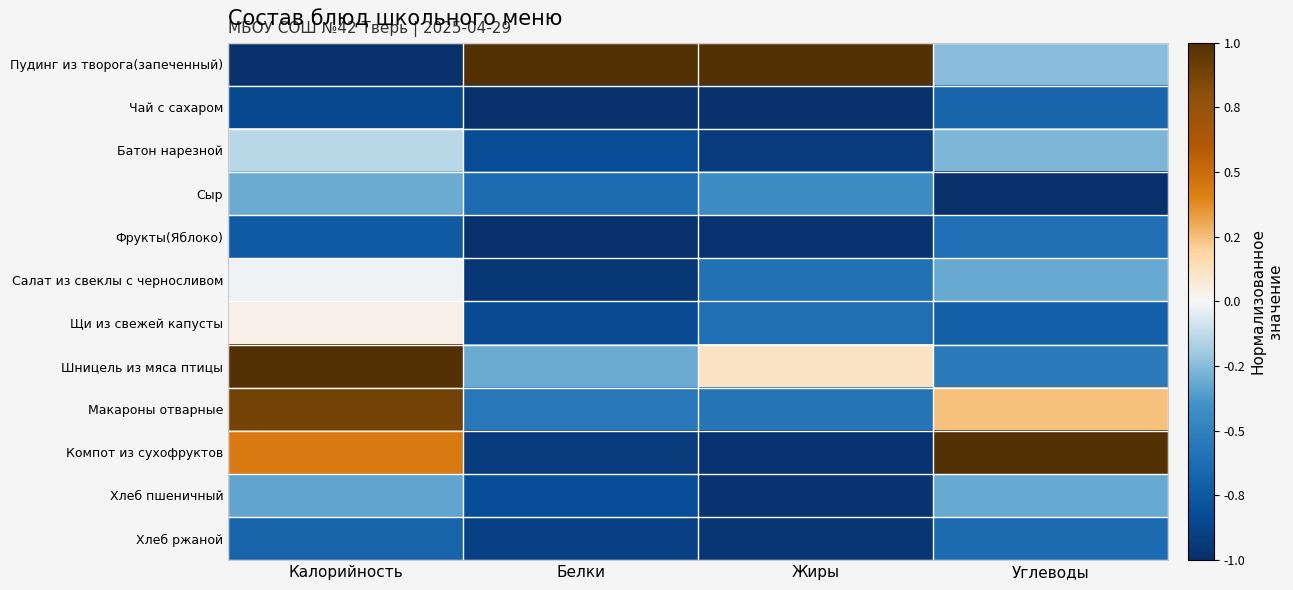

Reading right to left, extract all data points from this chart.

Пудинг из творога(запеченный): Углеводы=-0.2	Жиры=1.0	Белки=1.0	Калорийность=-1.0
Чай с сахаром: Углеводы=-0.7	Жиры=-1.0	Белки=-1.0	Калорийность=-0.8
Батон нарезной: Углеводы=-0.3	Жиры=-0.9	Белки=-0.8	Калорийность=-0.1
Сыр: Углеводы=-1.0	Жиры=-0.4	Белки=-0.6	Калорийность=-0.3
Фрукты(Яблоко): Углеводы=-0.6	Жиры=-1.0	Белки=-1.0	Калорийность=-0.7
Салат из свеклы с черносливом: Углеводы=-0.3	Жиры=-0.6	Белки=-0.9	Калорийность=-0.0
Щи из свежей капусты: Углеводы=-0.7	Жиры=-0.6	Белки=-0.8	Калорийность=0.0
Шницель из мяса птицы: Углеводы=-0.5	Жиры=0.1	Белки=-0.3	Калорийность=1.0
Макароны отварные: Углеводы=0.2	Жиры=-0.6	Белки=-0.6	Калорийность=0.9
Компот из сухофруктов: Углеводы=1.0	Жиры=-1.0	Белки=-0.9	Калорийность=0.4
Хлеб пшеничный: Углеводы=-0.3	Жиры=-1.0	Белки=-0.8	Калорийность=-0.3
Хлеб ржаной: Углеводы=-0.6	Жиры=-1.0	Белки=-0.9	Калорийность=-0.7